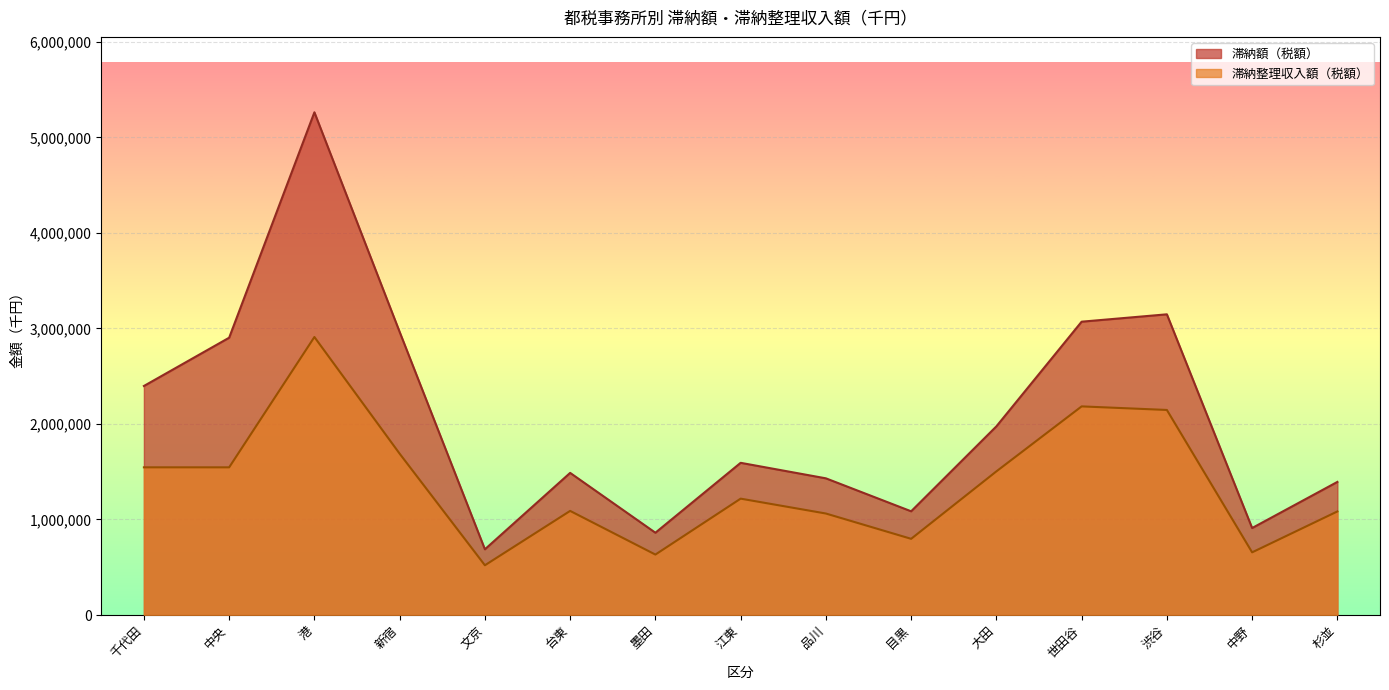

True or false: 滞納整理収入額（税額） and 滞納額（税額） intersect in this chart.

False